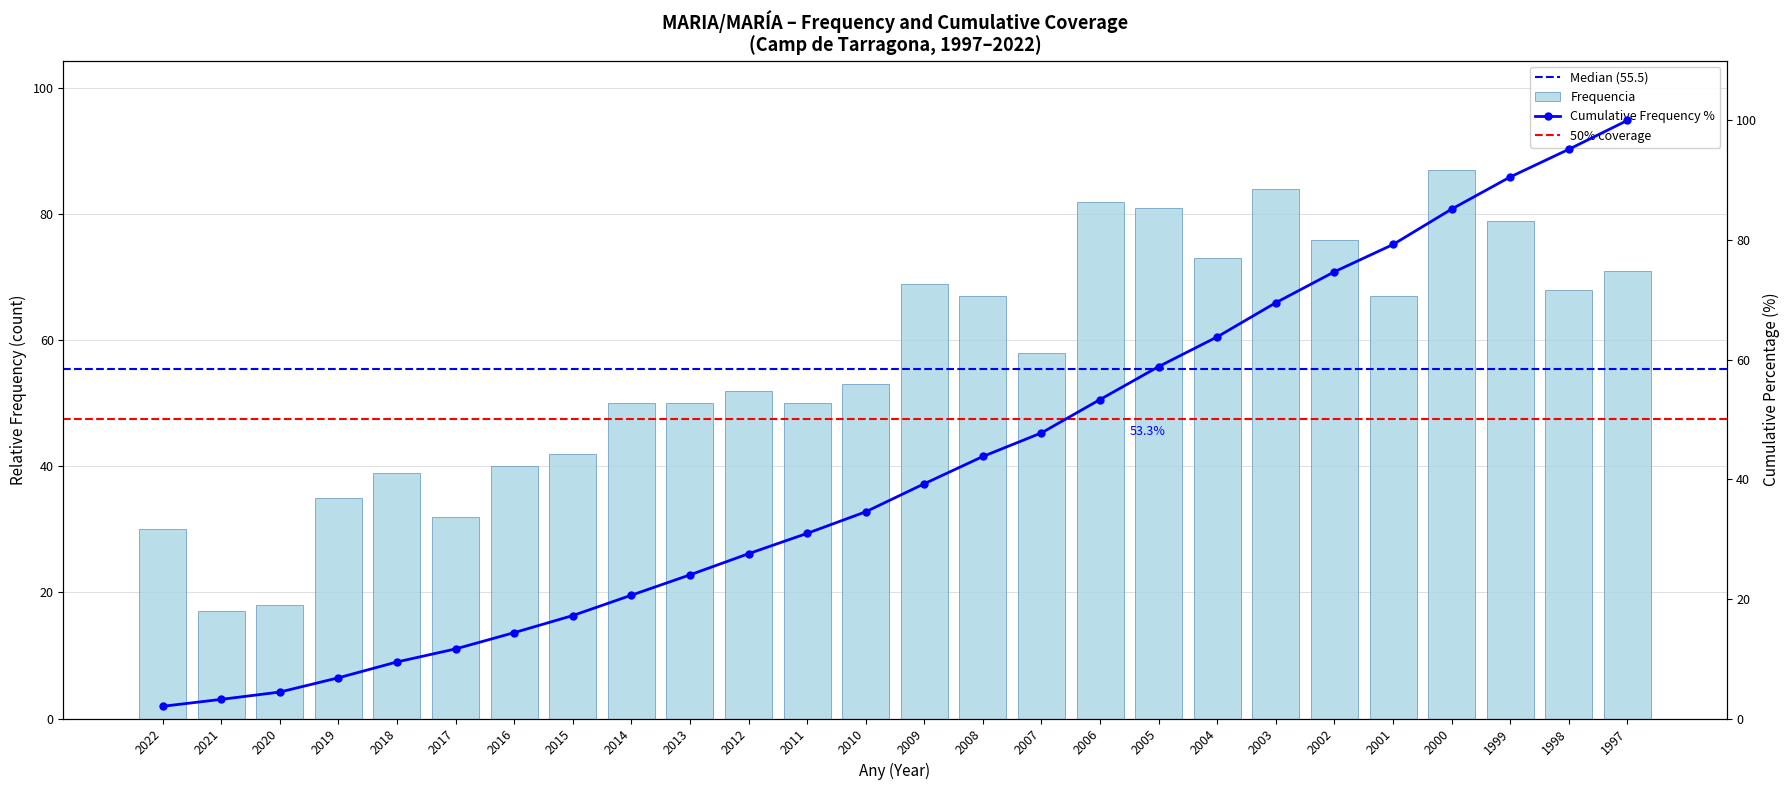

Count the number of values greater than 58.

12